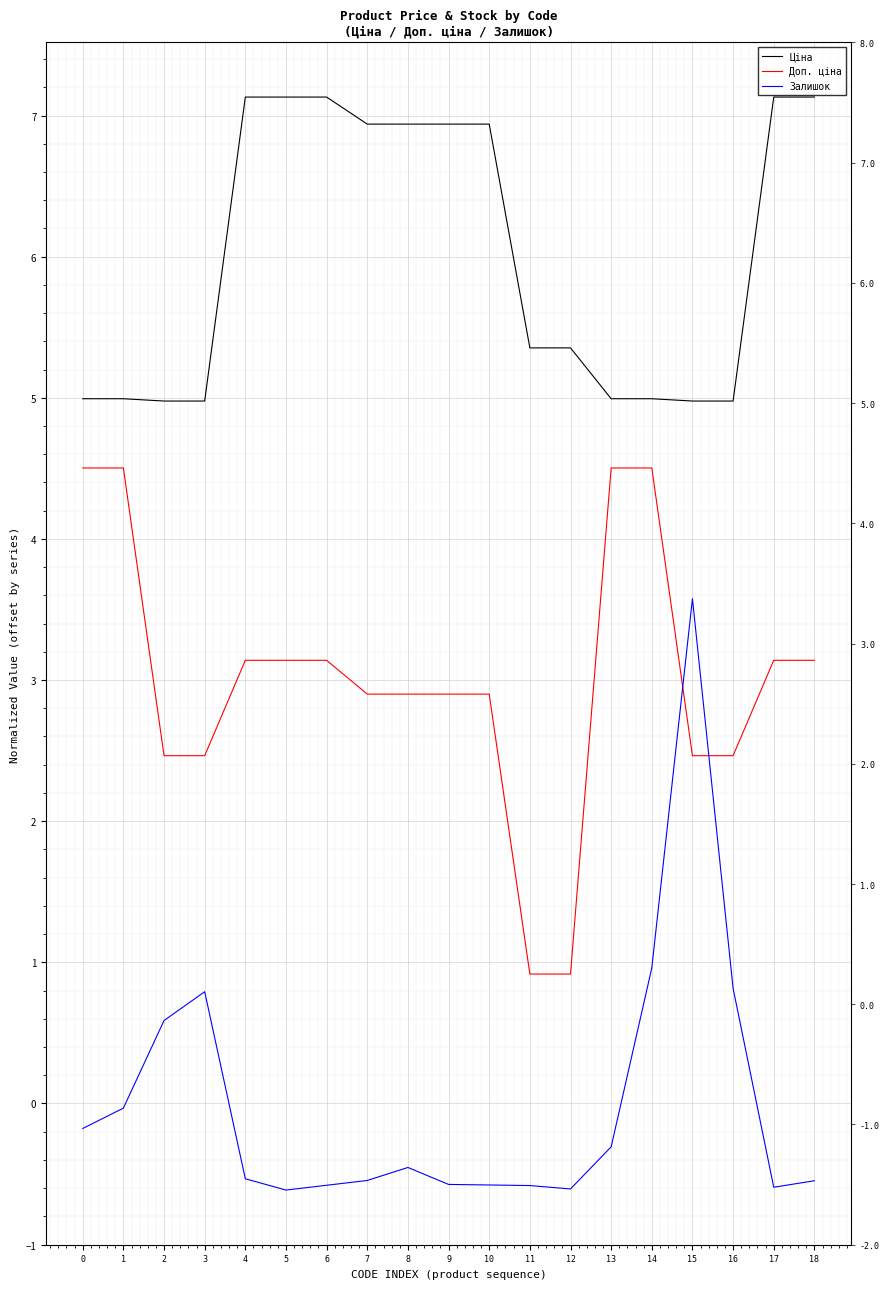

True or false: Ціна has a value of 5.4 at 12.

True